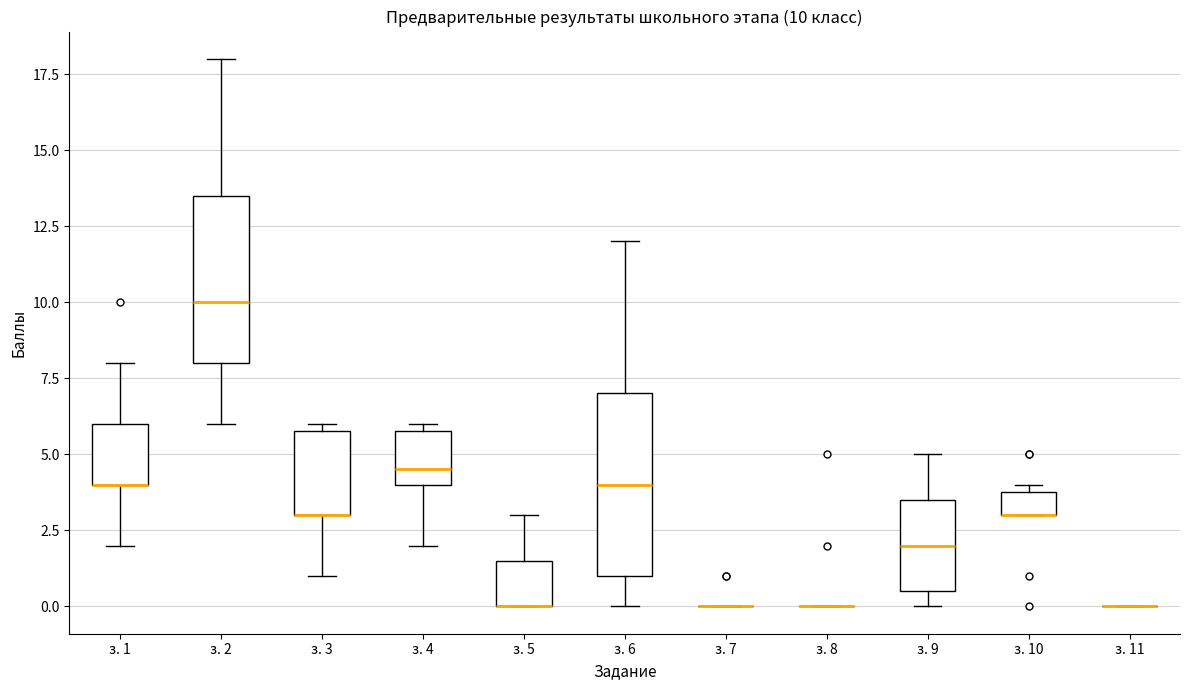

Comparing the boxes themselves (not the whiskers), which one is the tallest?

з. 6